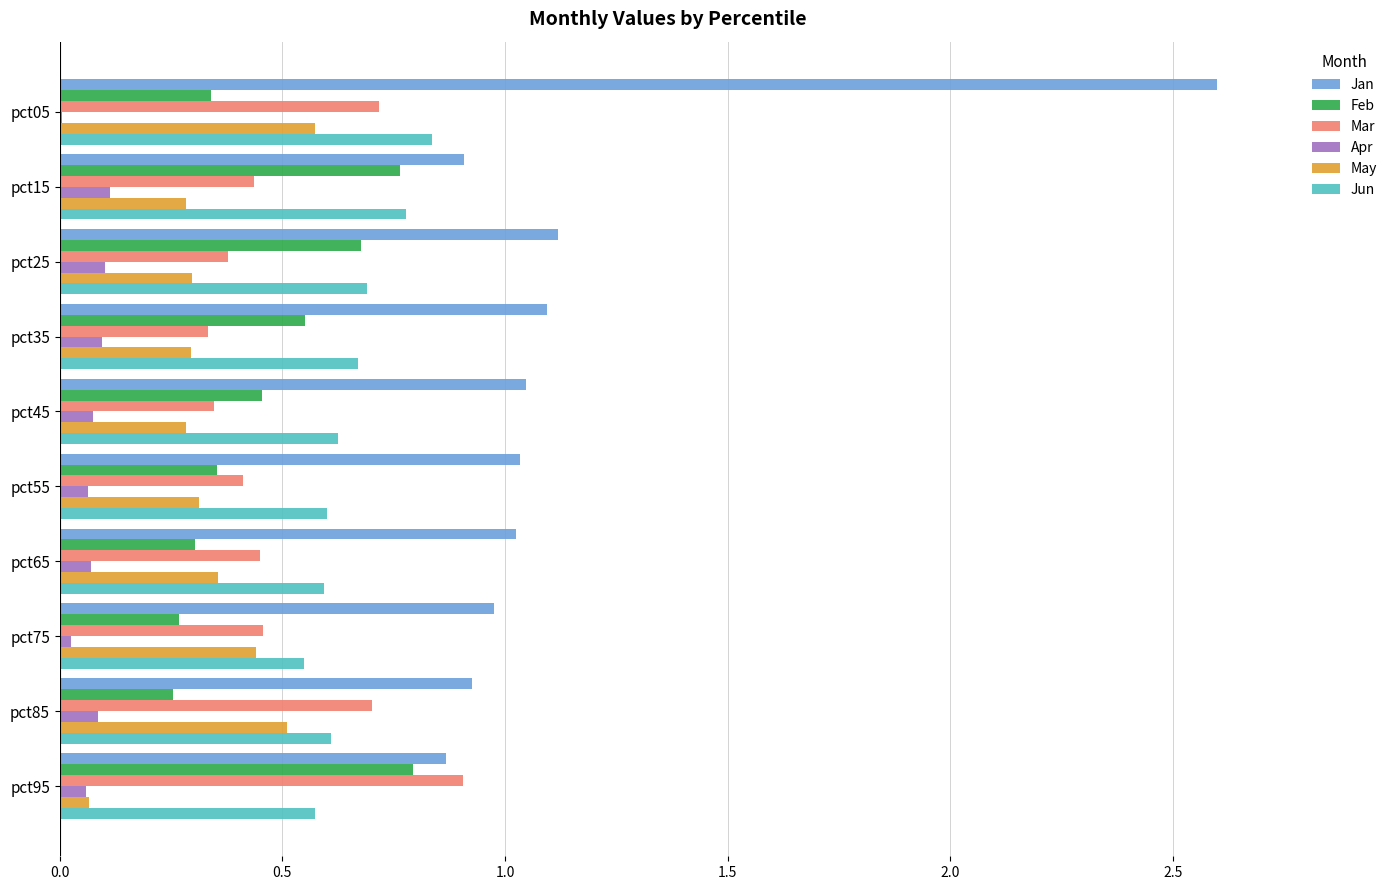

At which category is the sum across all series the highest?

pct05